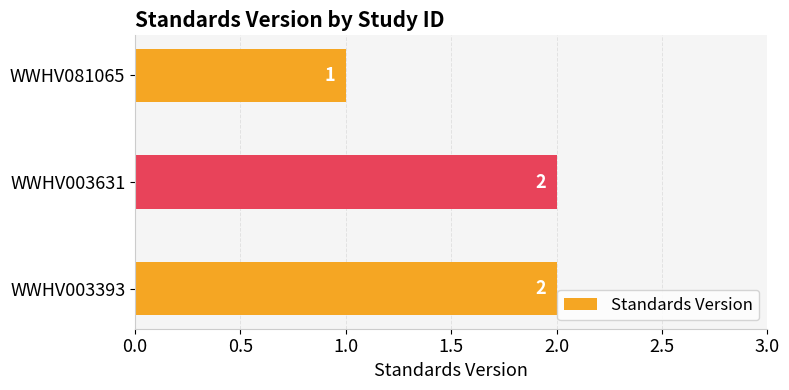

The chart shows a value of 2 at WWHV081065. True or false?

False